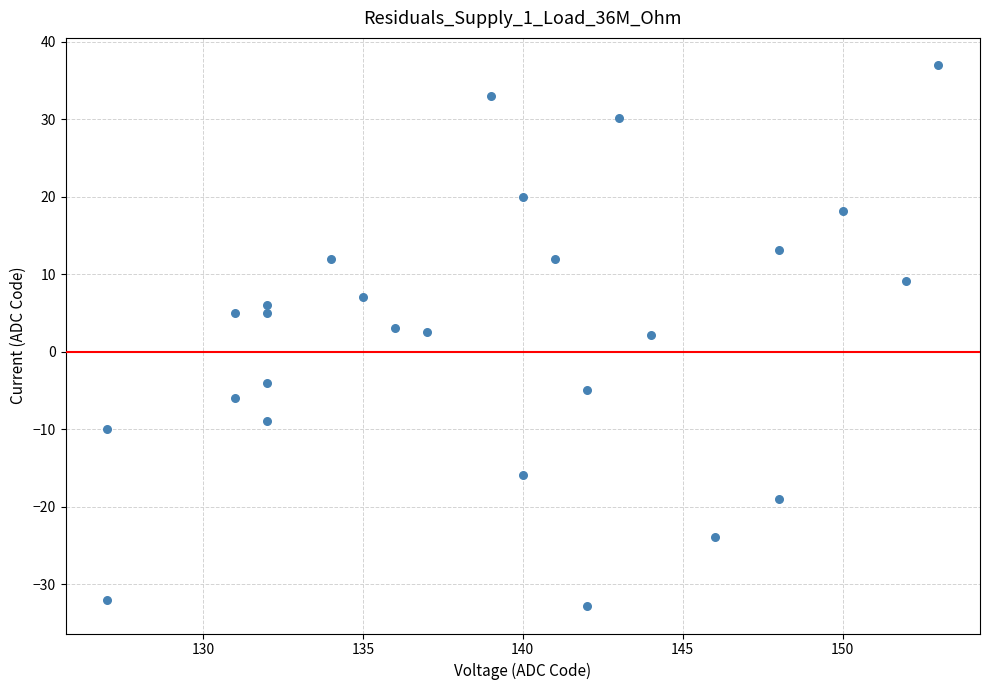

What is the range of X values (max minus min)?

26.0